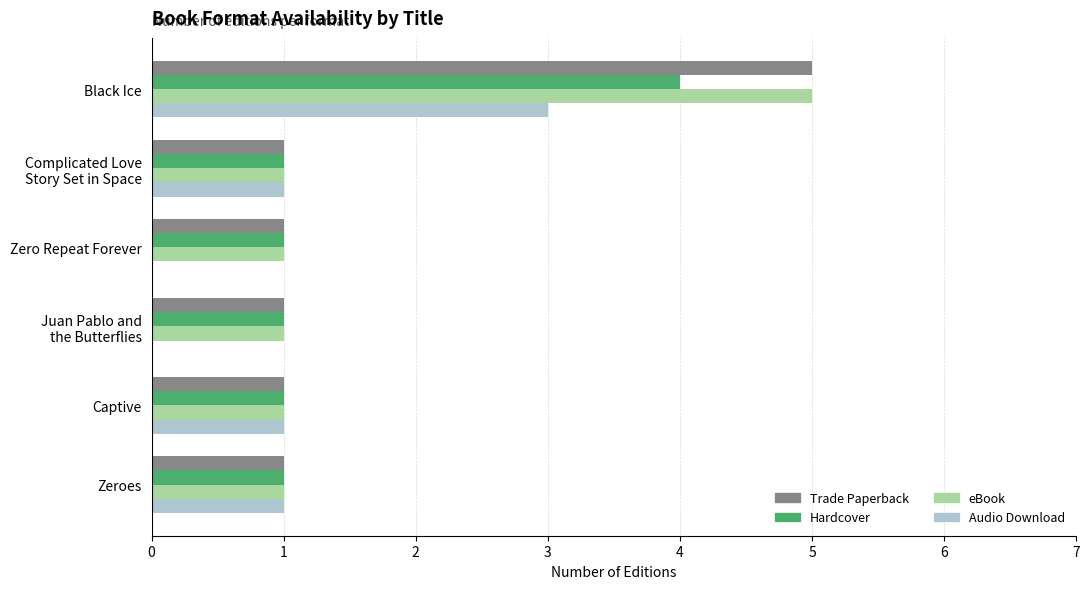

What value does the Audio Download series have at Black Ice?

3